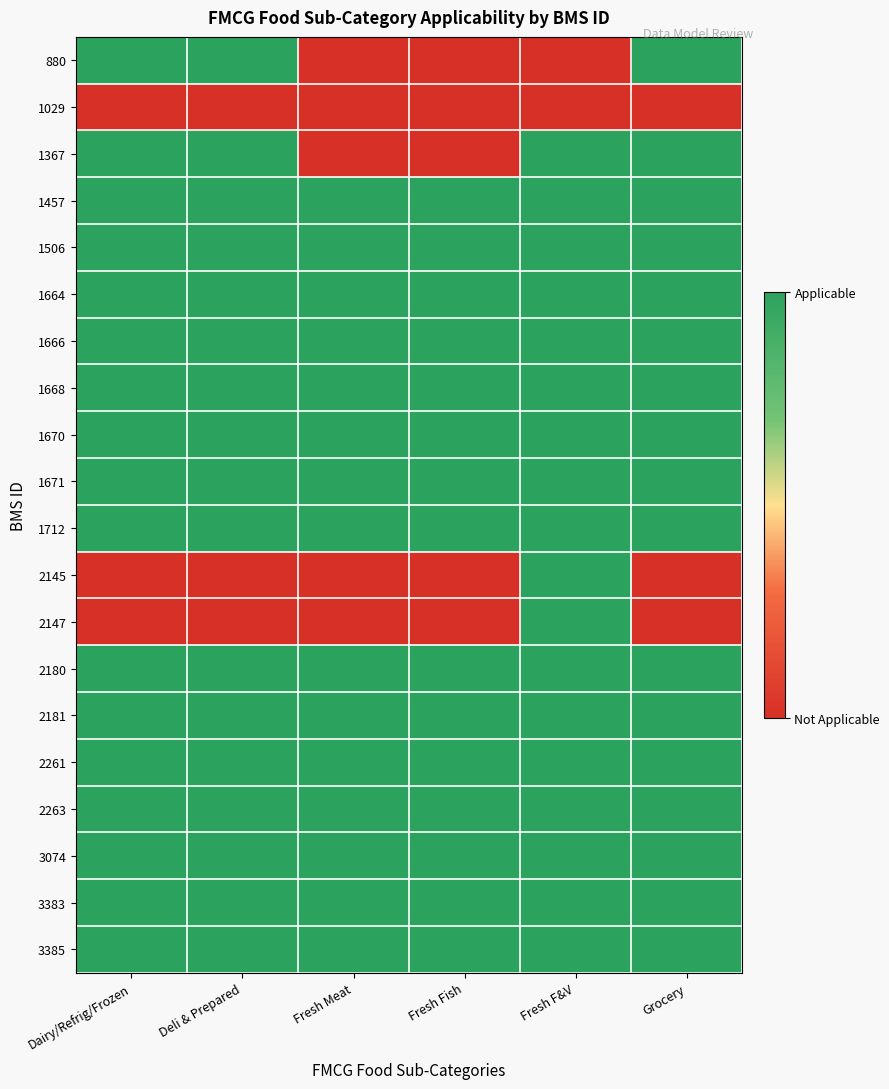

Rank the series at Fresh Meat from lowest to highest value.

880, 1029, 1367, 2145, 2147, 1457, 1506, 1664, 1666, 1668, 1670, 1671, 1712, 2180, 2181, 2261, 2263, 3074, 3383, 3385